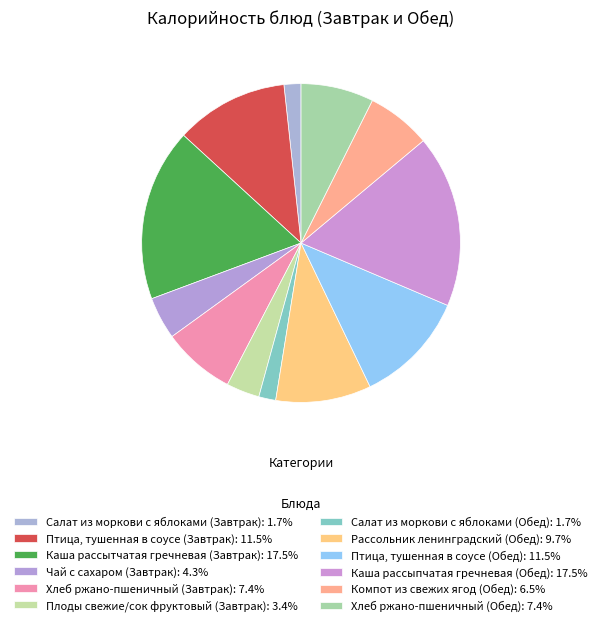

To the nearest percent, what is the average slice percentage?

8%